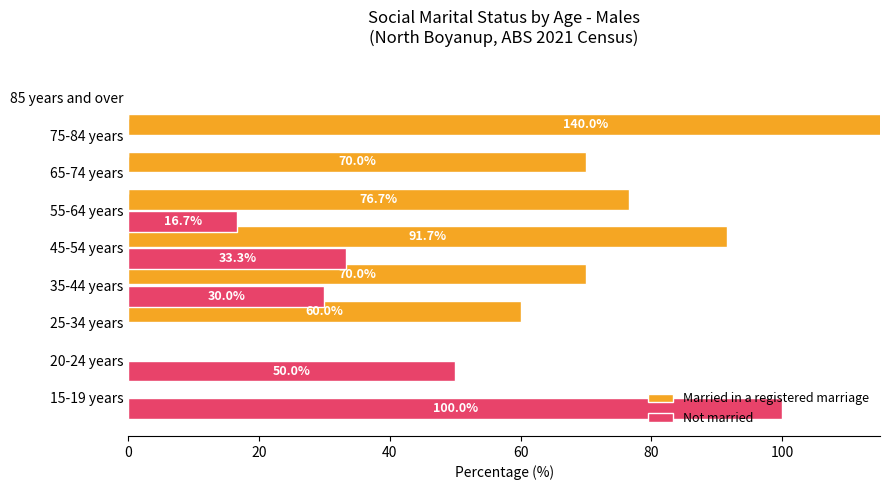

How many values in Not married are above zero?

5